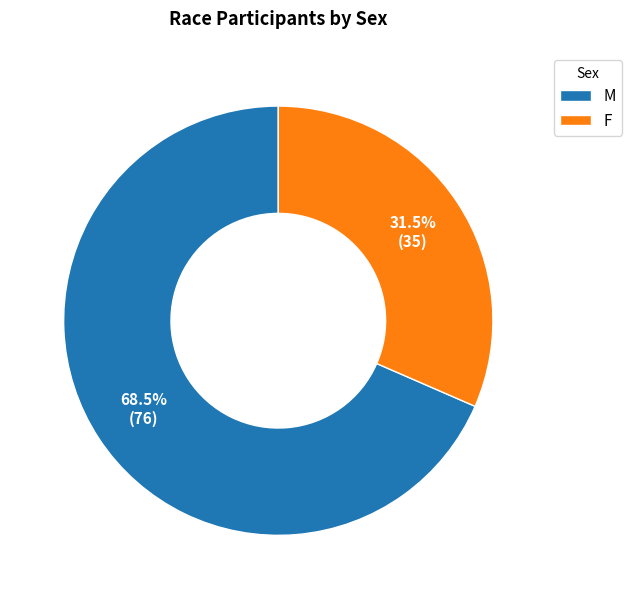

Count the number of slices in the pie.

2